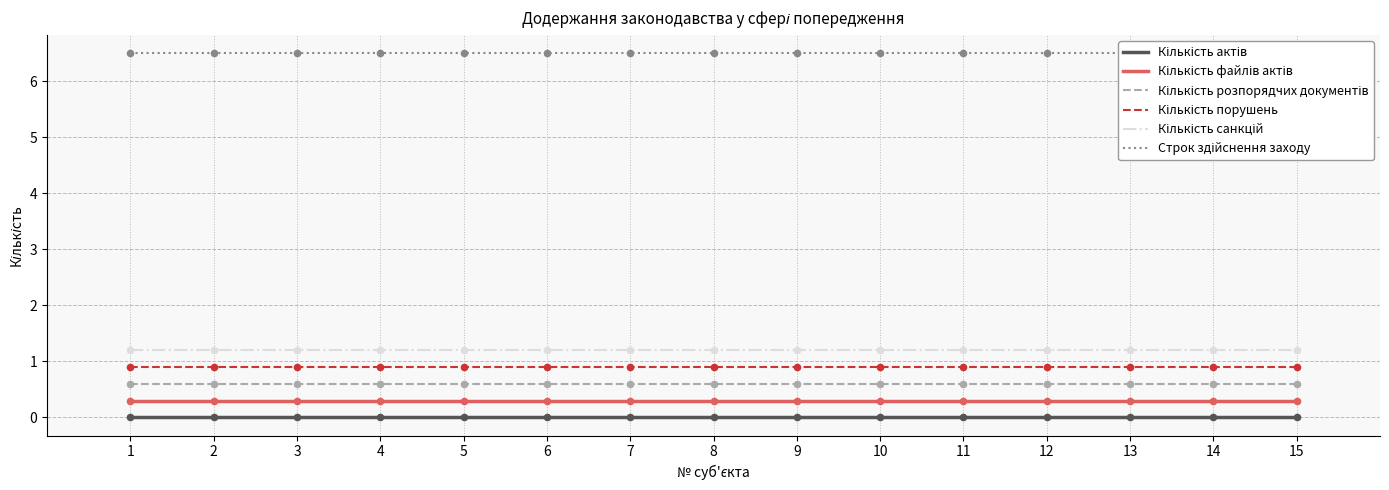

Which series contains the highest Y value?

Строк здійснення заходу